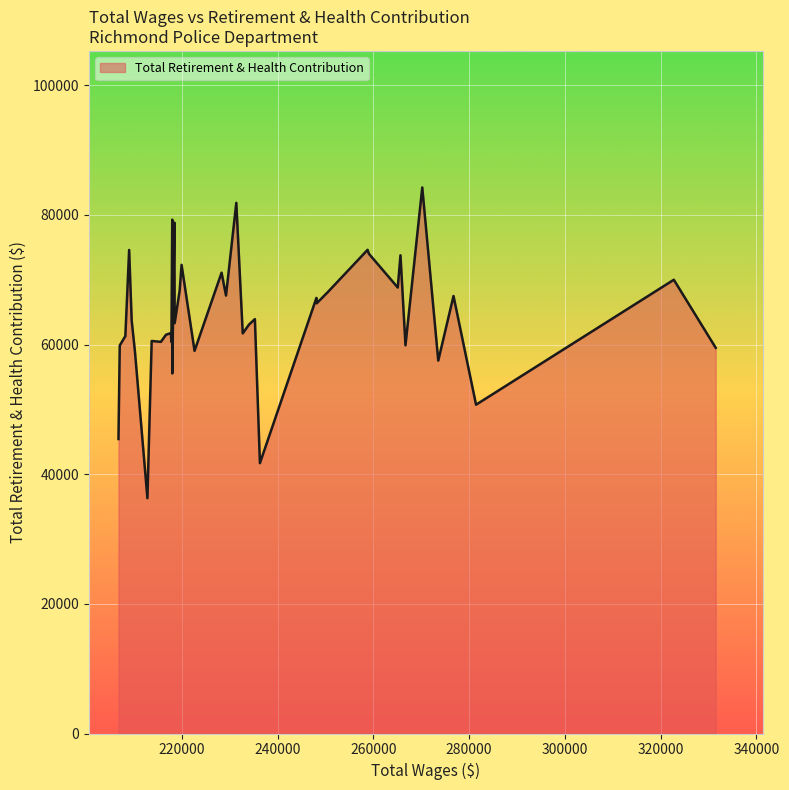

What is the minimum value shown in the chart?

36309